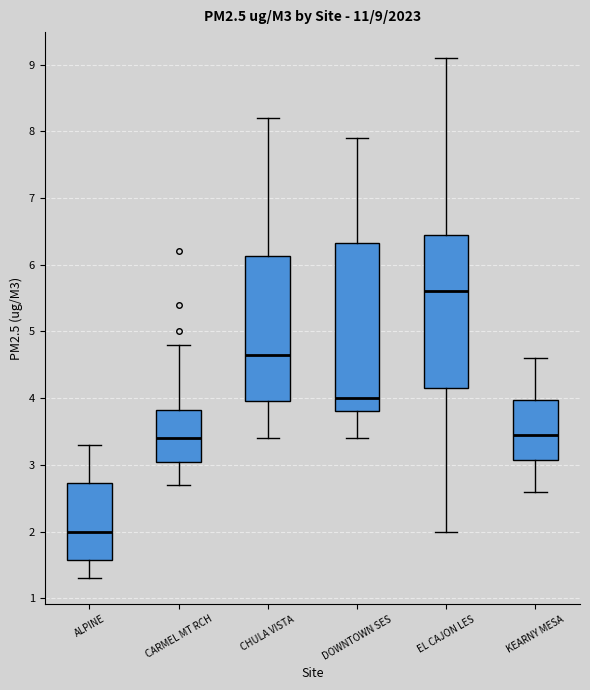

Comparing the boxes themselves (not the whiskers), which one is the tallest?

DOWNTOWN SES